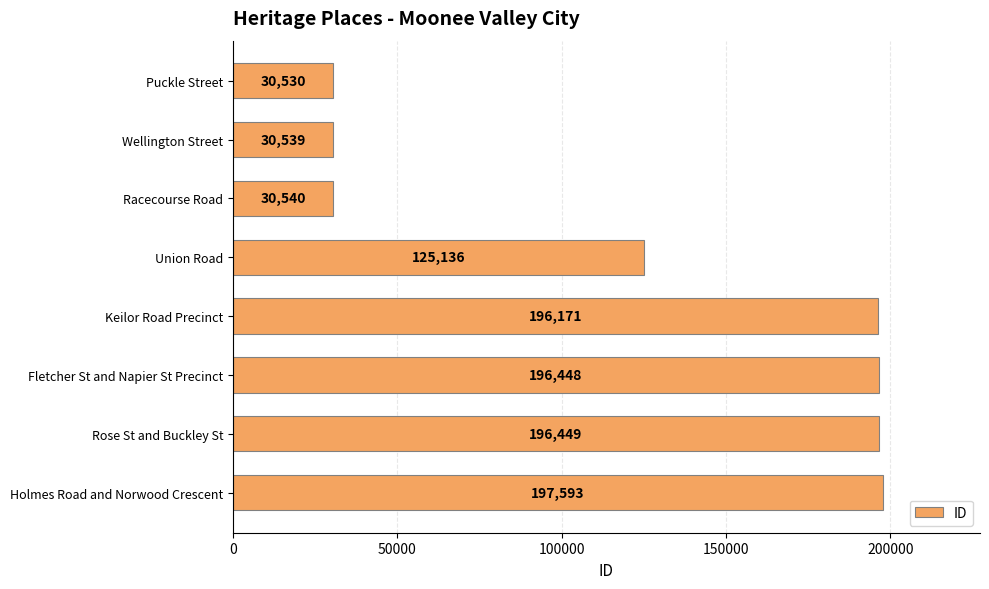

Rank the categories by value from highest to lowest.

Holmes Road and Norwood Crescent, Rose St and Buckley St, Fletcher St and Napier St Precinct, Keilor Road Precinct, Union Road, Racecourse Road, Wellington Street, Puckle Street